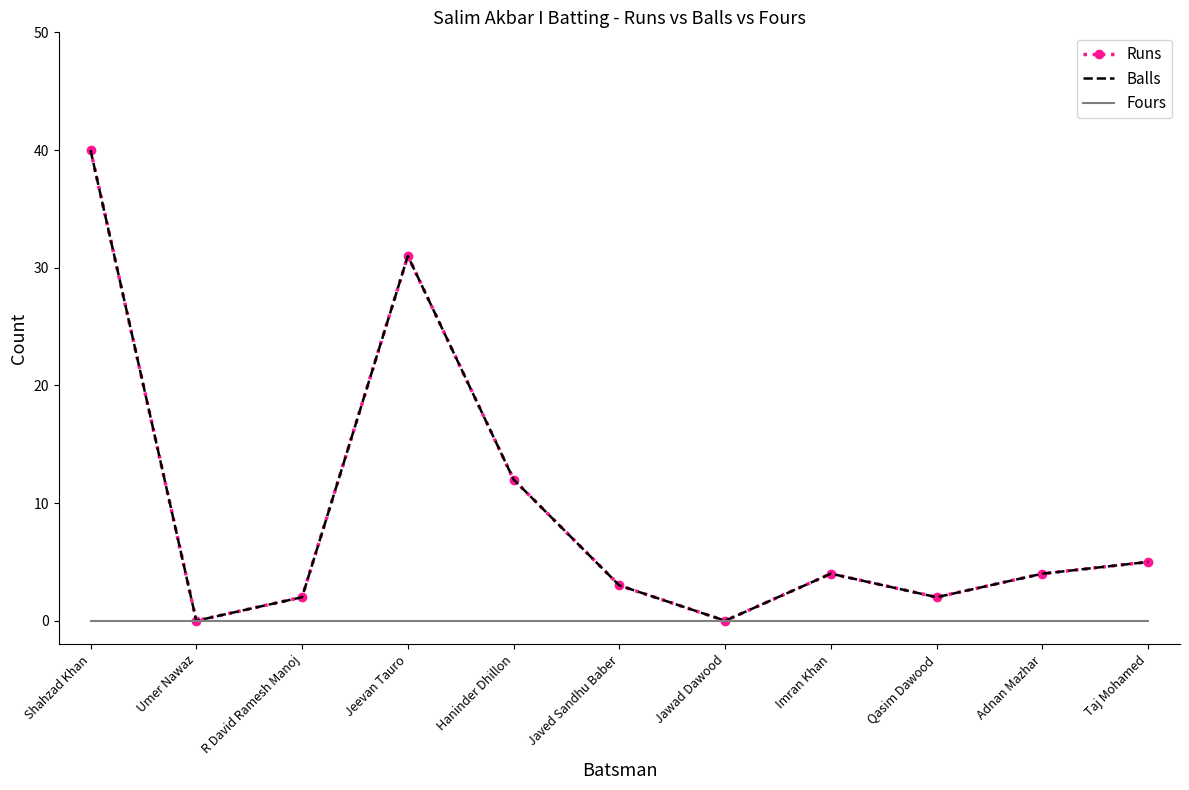

What is the difference between the maximum and minimum values in the Runs series?

40